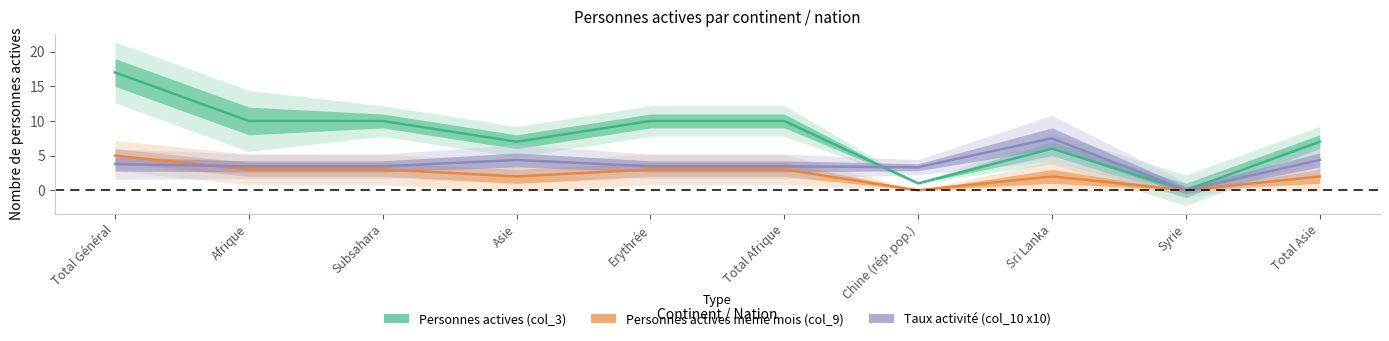

What is the difference between the maximum and minimum values in the Personnes actives (col_3) series?

17.0